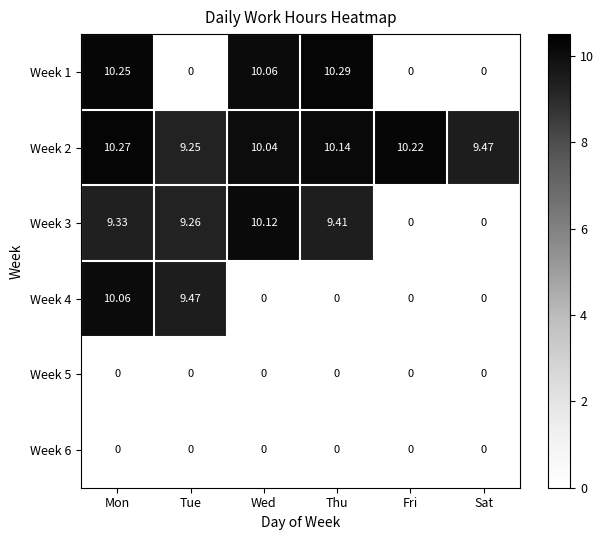

What is the greatest value displayed?

10.3